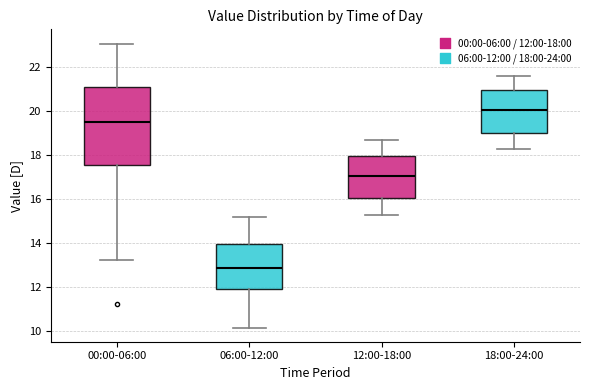

Which box has the highest median line?

18:00-24:00